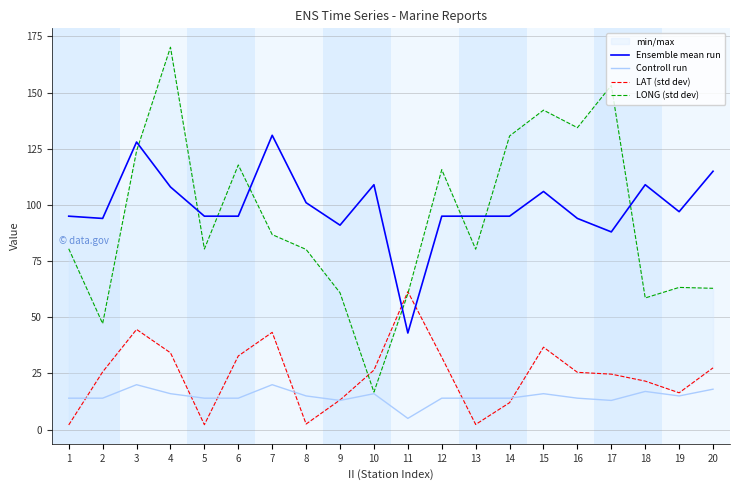

Read the LAT (std dev) value at 20.

27.5